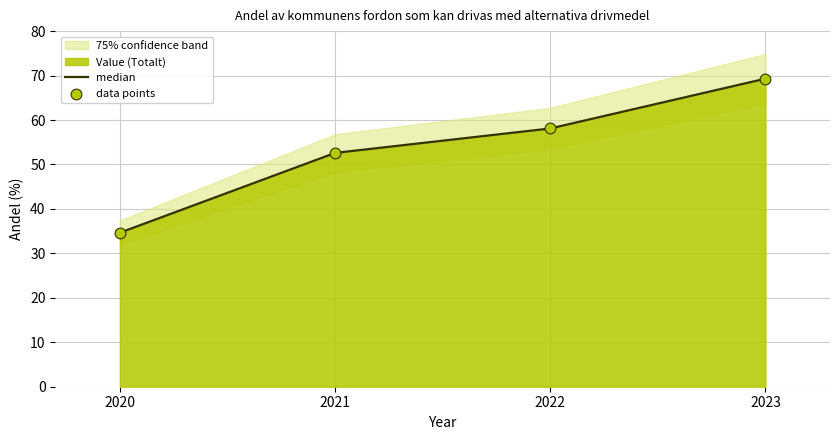

What is the total value across all series at 2021?

105.2